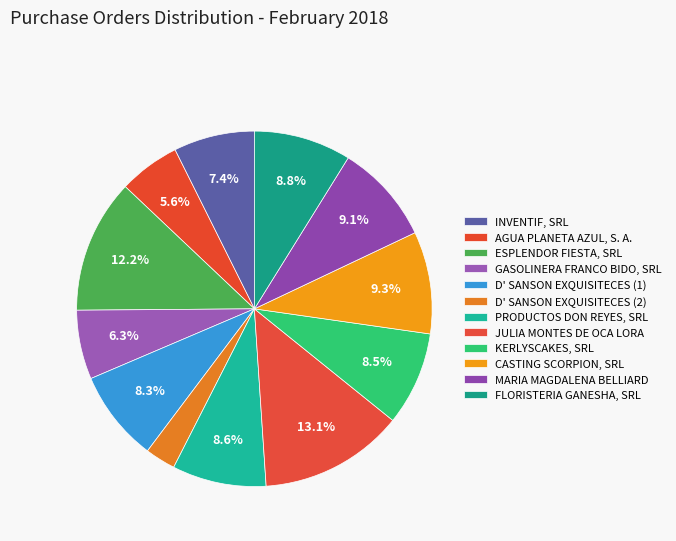

Count the number of slices in the pie.

12